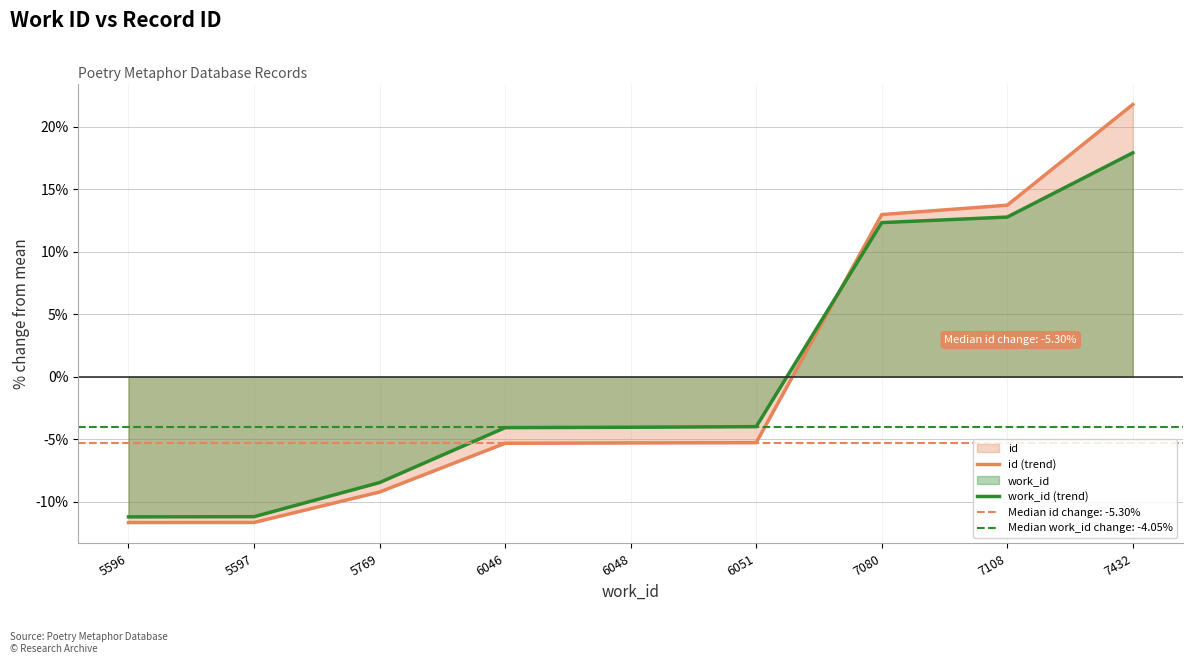

What is the minimum value for work_id (trend)?

-11.2